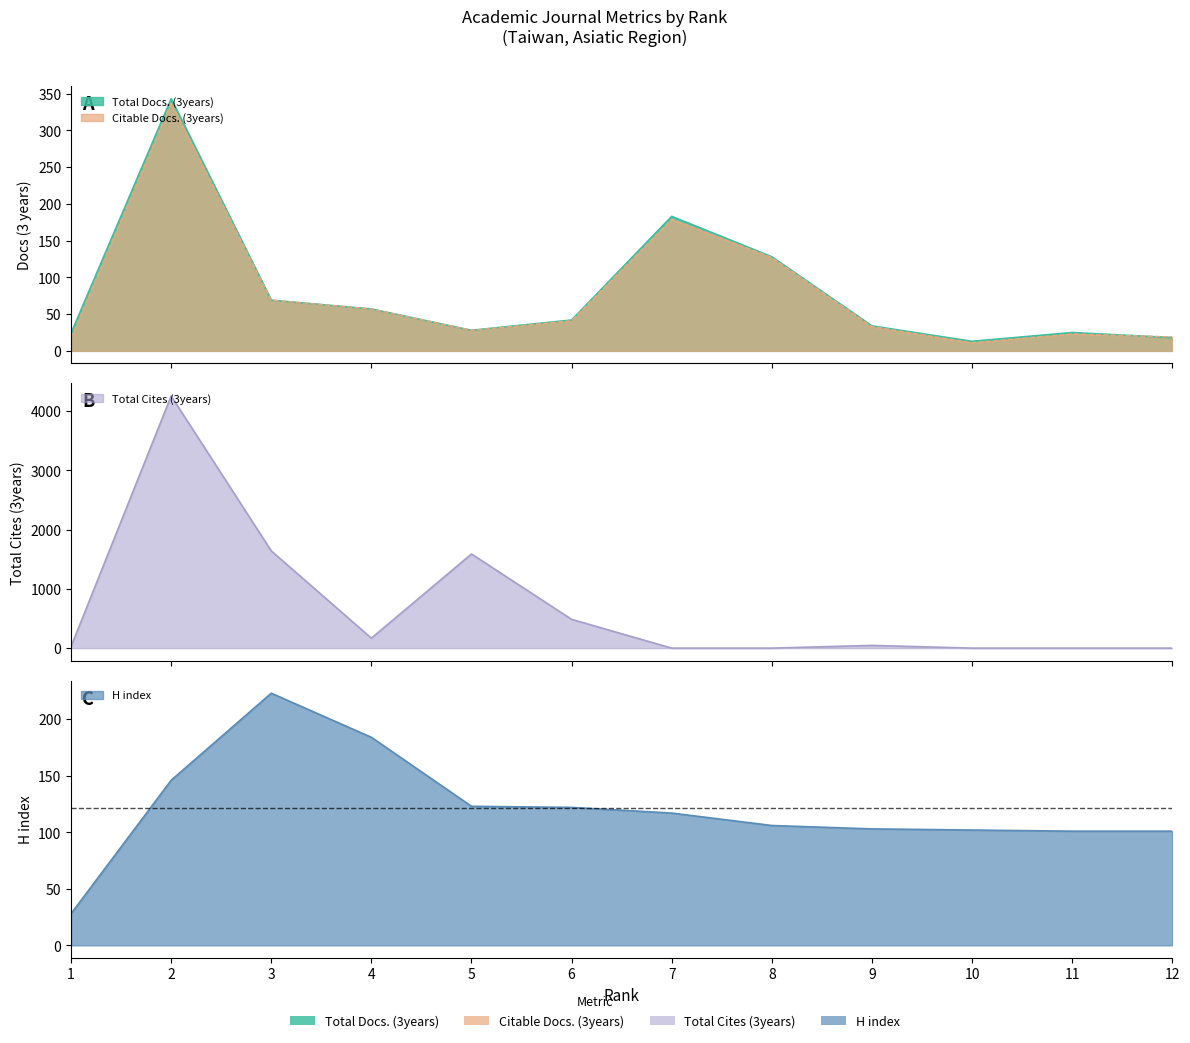

Which category has the lowest value across all series?

7